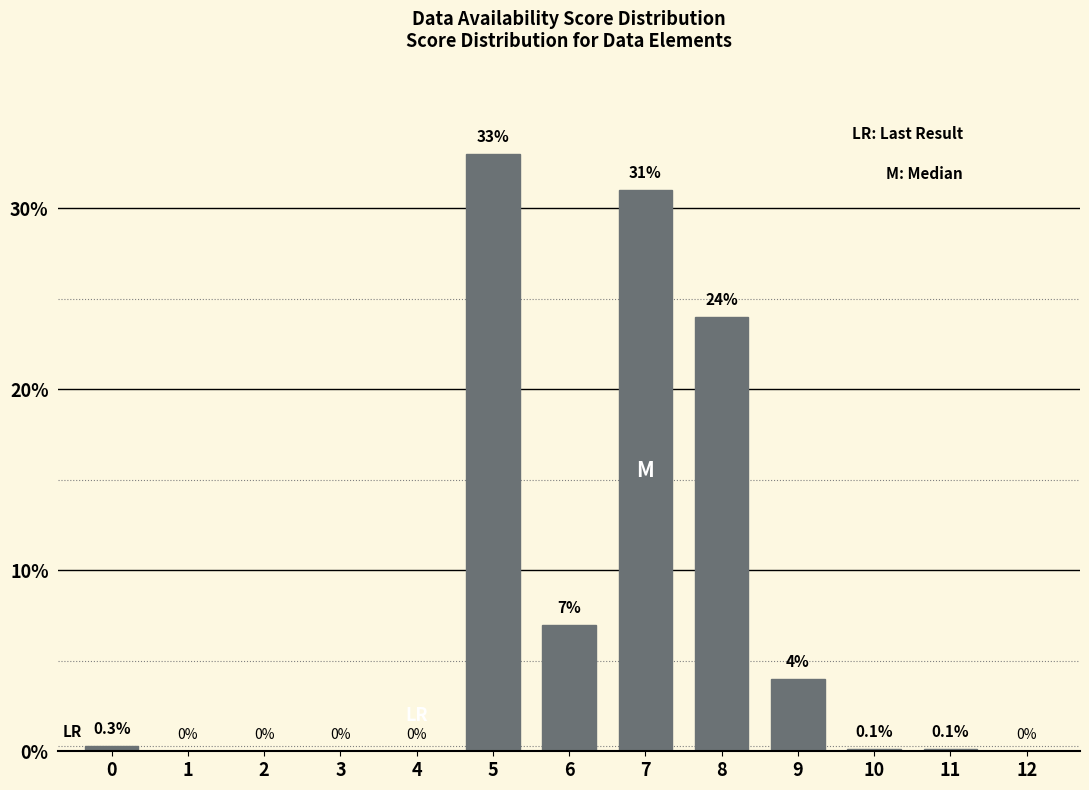

Where is the data nearest to the value 16?

8